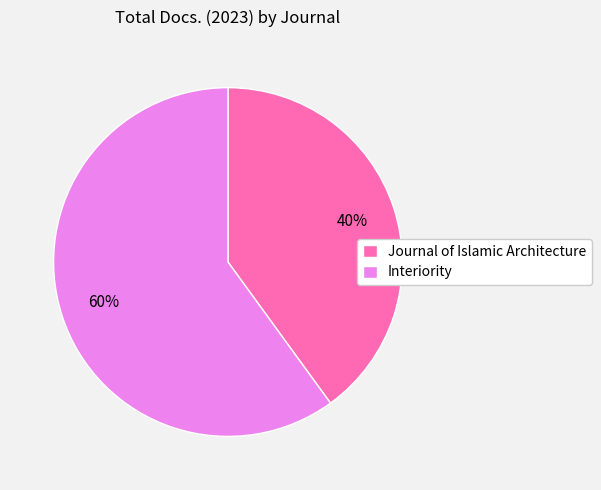

To the nearest percent, what is the difference between the largest and smallest slice percentages?

20%